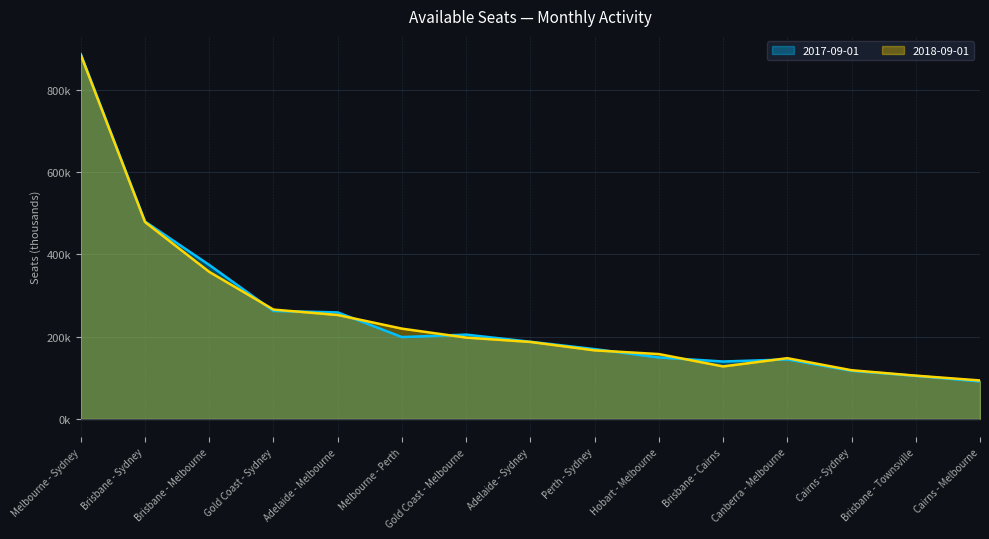

Rank the series at Adelaide - Sydney from highest to lowest value.

2017-09-01, 2018-09-01